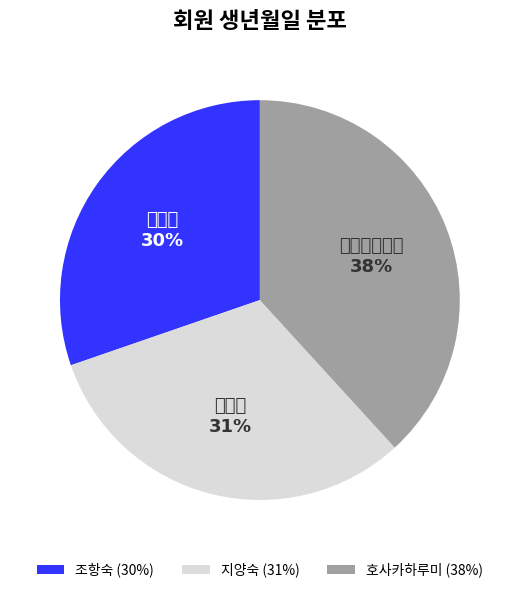

To the nearest percent, what is the difference between the 조항숙 and 지양숙 slice percentages?

1%